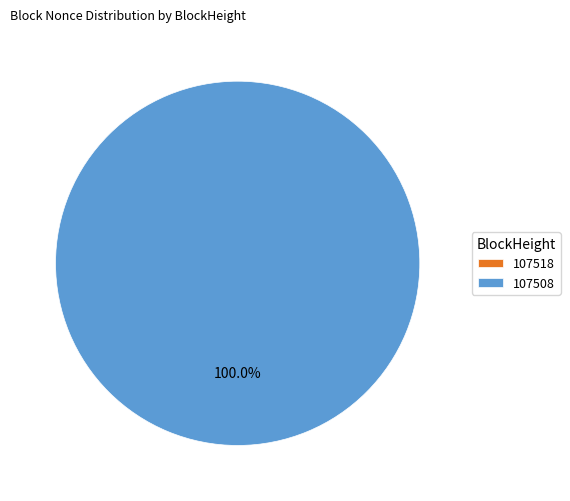

Is there any slice that represents more than half of the pie?

Yes